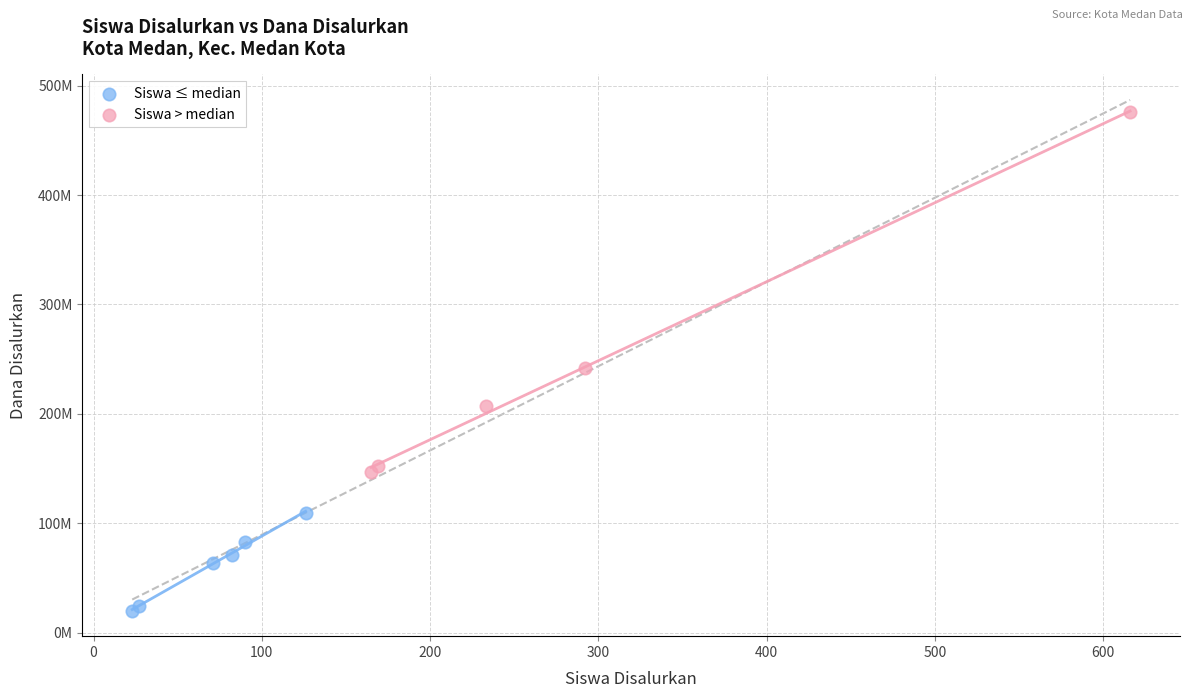

Which series contains the lowest Y value?

Siswa ≤ median